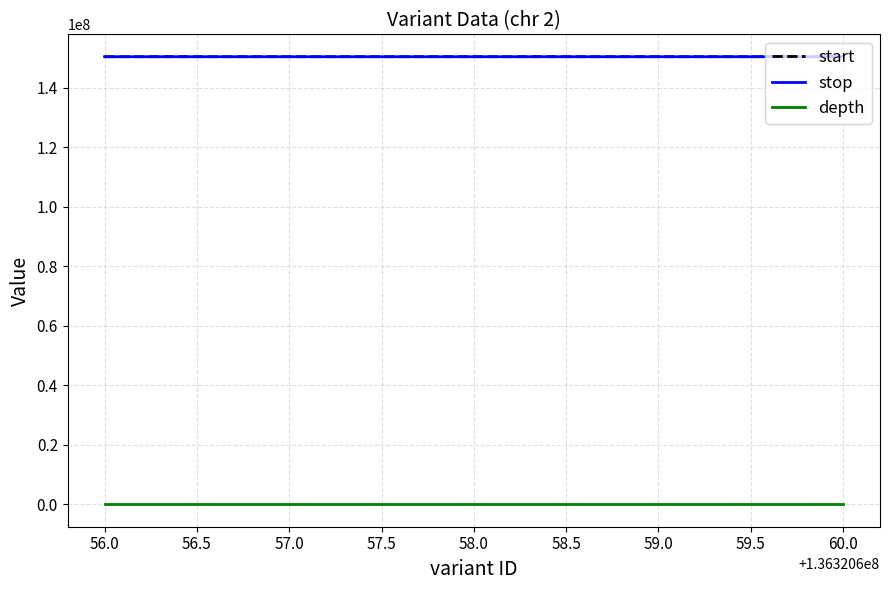

The value of stop at 58.0 is 150490026. True or false?

True